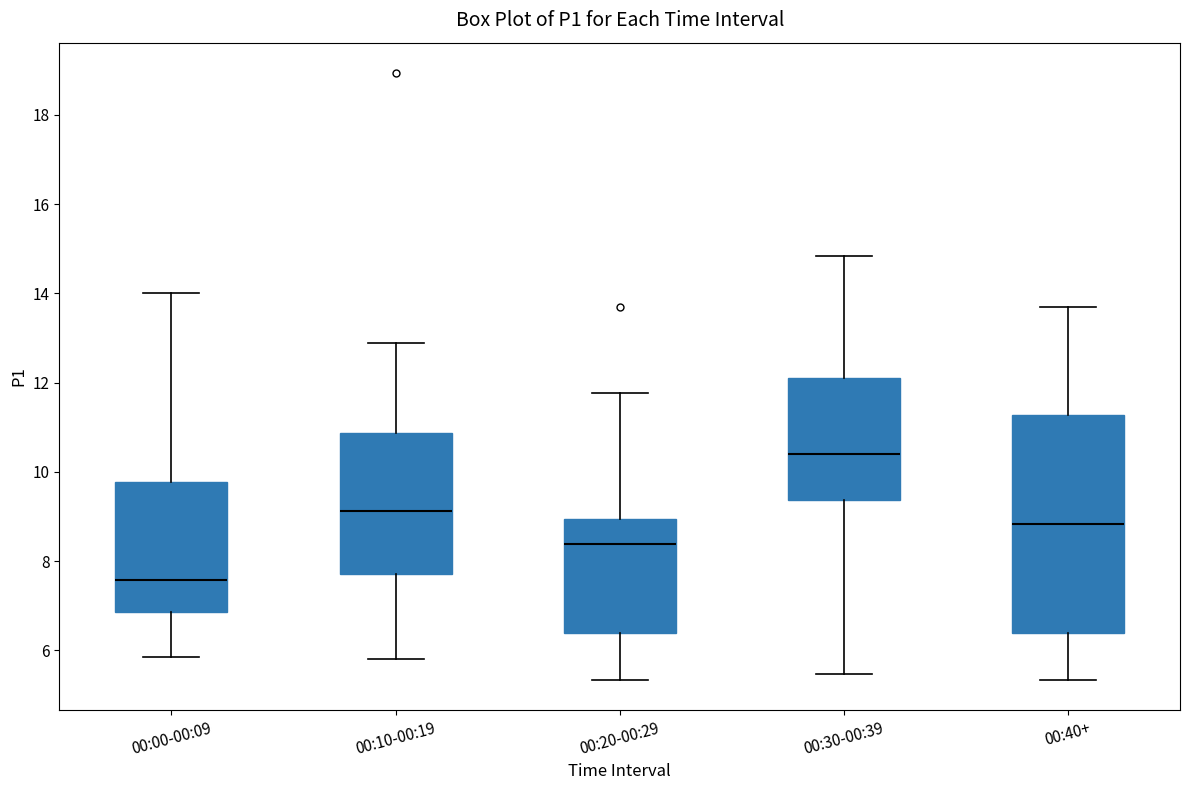

Reading left to right, read every box against the y-axis: the position of its median line, the range the box covers, and the ends of its whiskers. The values are not printed on the chart, so give them approximately, as read against the axis.

00:00-00:09: median 7.6, box 6.8 to 9.8, whiskers 5.8 to 14.0
00:10-00:19: median 9.2, box 7.8 to 10.8, whiskers 5.8 to 12.8
00:20-00:29: median 8.4, box 6.4 to 9.0, whiskers 5.4 to 11.8
00:30-00:39: median 10.4, box 9.4 to 12.2, whiskers 5.4 to 14.8
00:40+: median 8.8, box 6.4 to 11.2, whiskers 5.4 to 13.8